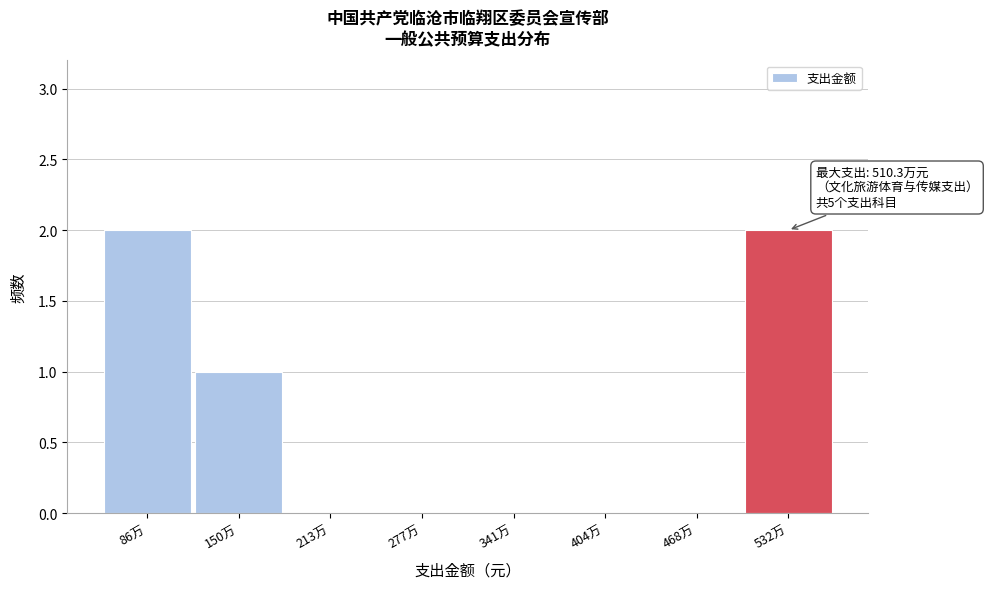

Reading right to left, list all the values displayed in this chart.

532万=2	468万=0	404万=0	341万=0	277万=0	213万=0	150万=1	86万=2